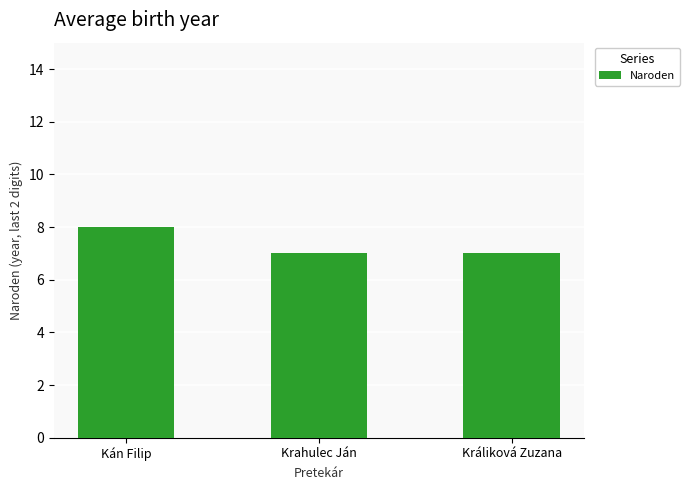

Count the number of data series in this chart.

1